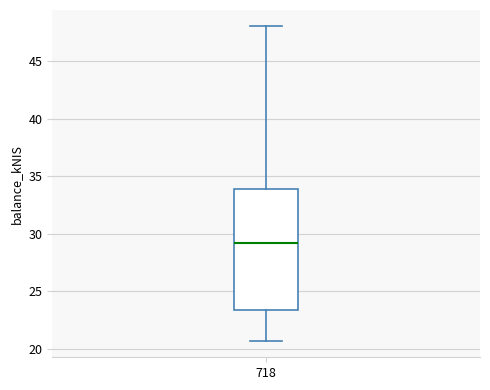

Where does the upper whisker of the box at x = 718 end on the y-axis? The values are not printed on the chart, so give them approximately, as read against the axis.

48.0